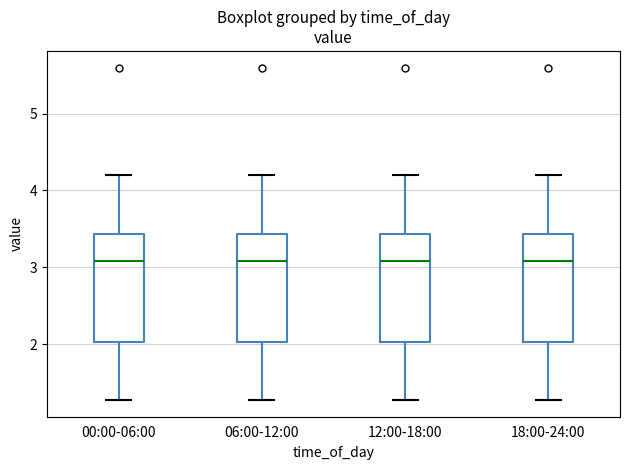

Where is the lower edge of the box for 12:00-18:00 on the y-axis? The values are not printed on the chart, so give them approximately, as read against the axis.

2.0